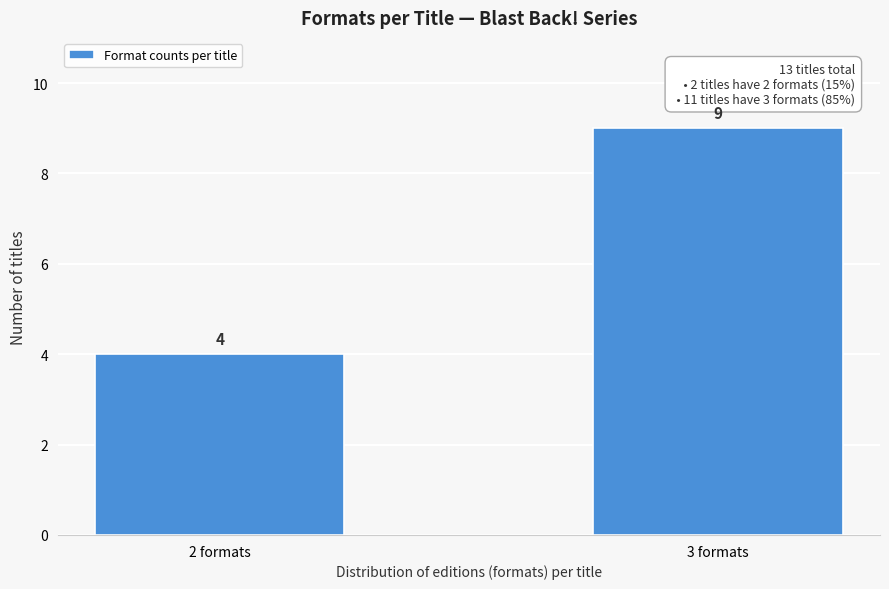

Reading left to right, extract all data points from this chart.

2 formats=4	3 formats=9